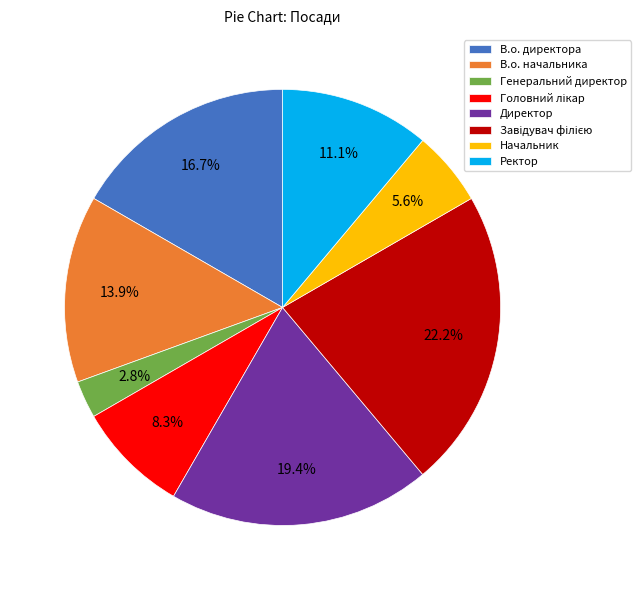

To the nearest percent, what is the average slice percentage?

12%